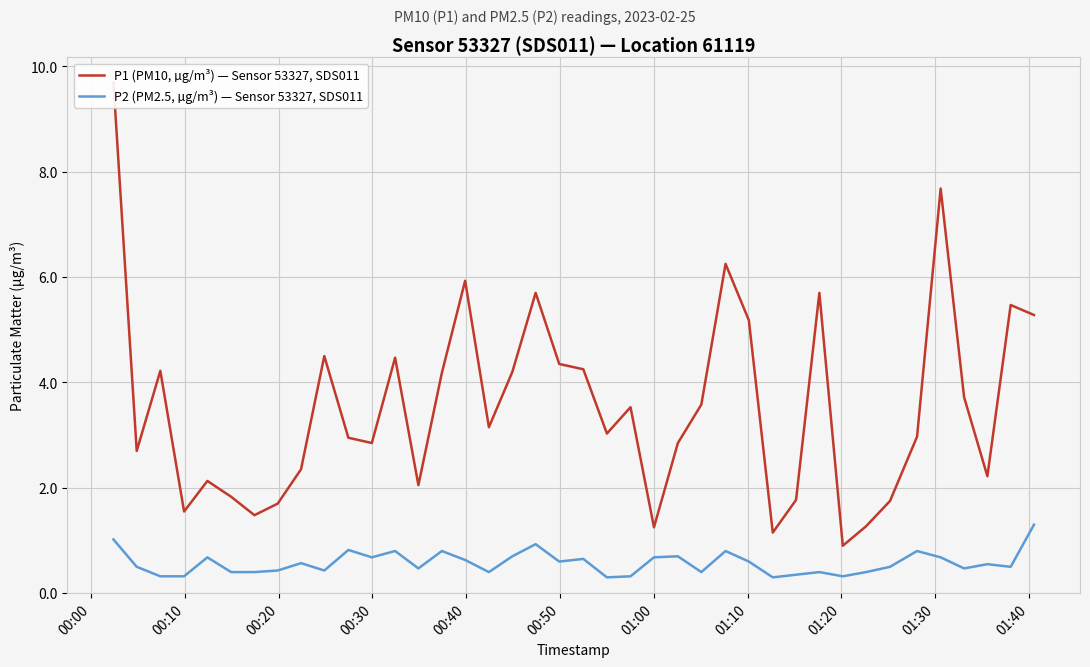

What is the maximum value for P2 (PM2.5, µg/m³) — Sensor 53327, SDS011?

1.3